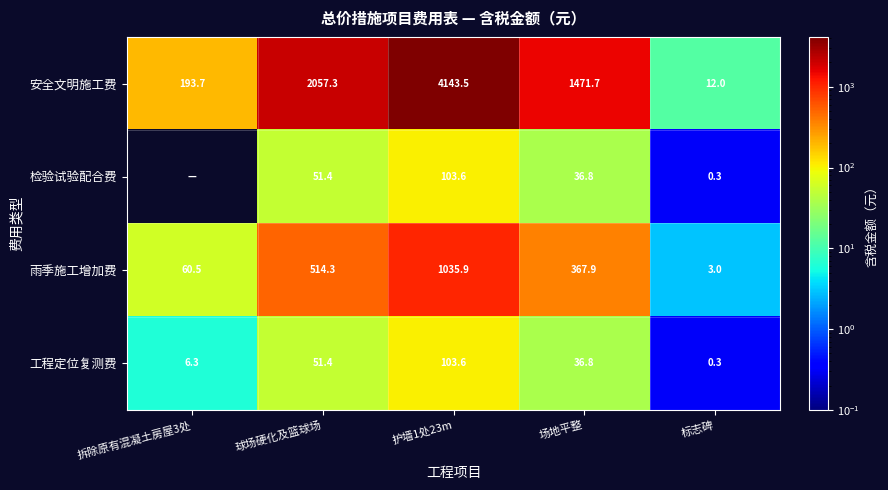

What is the maximum value for 工程定位复测费?

103.6